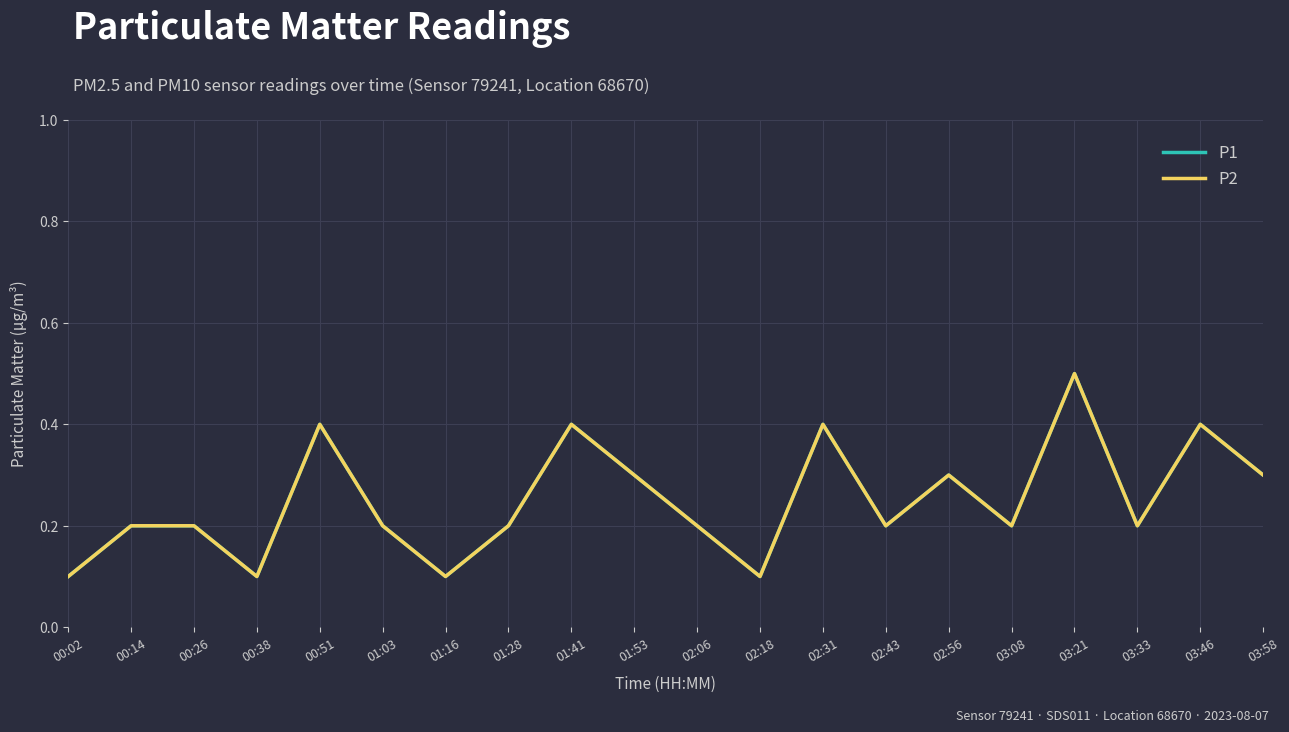

Where is P2 nearest to the value 0?

00:02